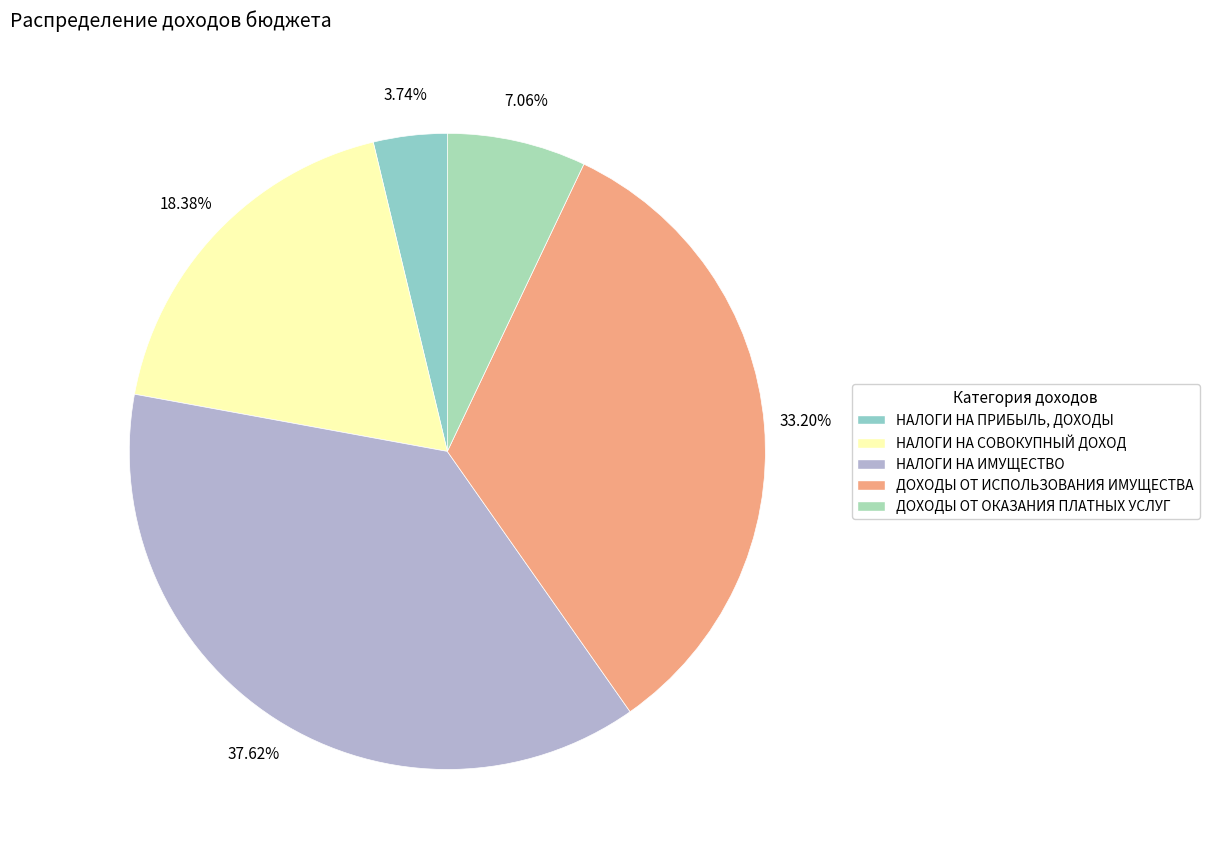

Rank the categories by value from highest to lowest.

НАЛОГИ НА ИМУЩЕСТВО, ДОХОДЫ ОТ ИСПОЛЬЗОВАНИЯ ИМУЩЕСТВА, НАЛОГИ НА СОВОКУПНЫЙ ДОХОД, ДОХОДЫ ОТ ОКАЗАНИЯ ПЛАТНЫХ УСЛУГ, НАЛОГИ НА ПРИБЫЛЬ, ДОХОДЫ